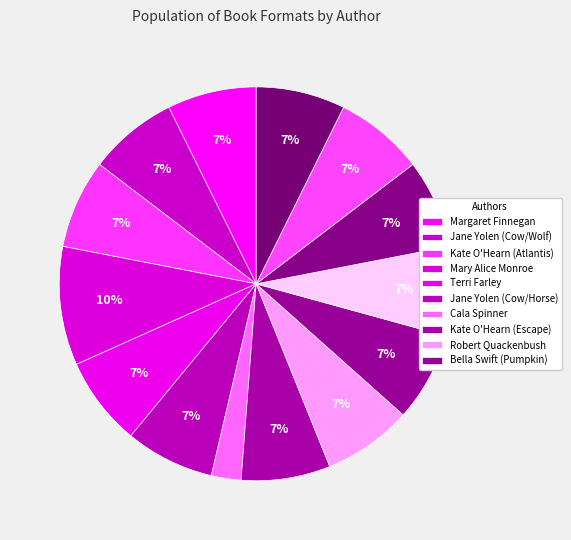

How many segments does this pie chart have?

14